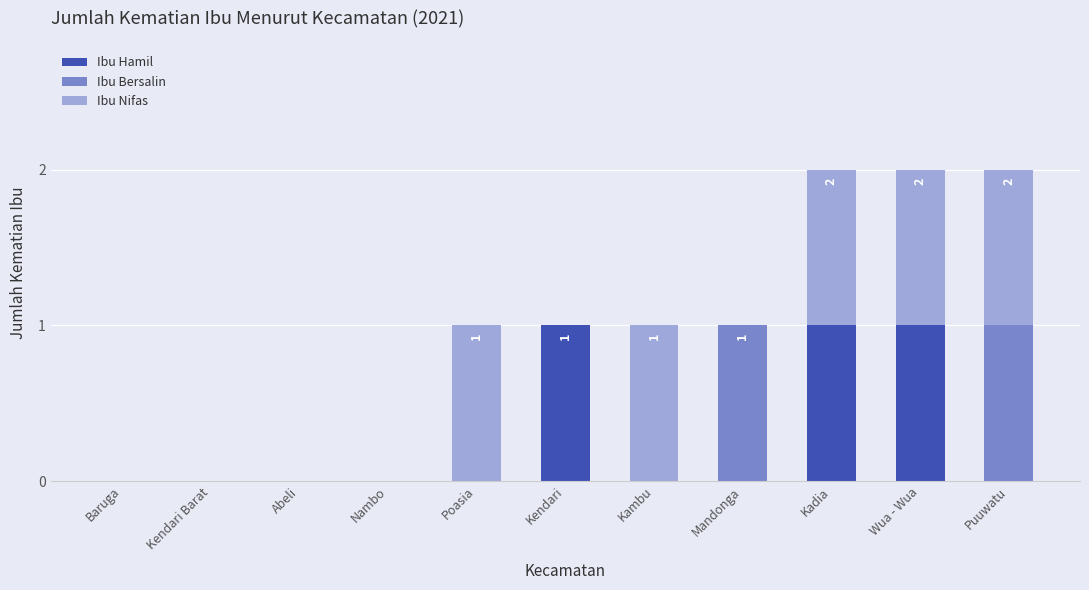

The Ibu Hamil series shows 0 at Wua - Wua. True or false?

False